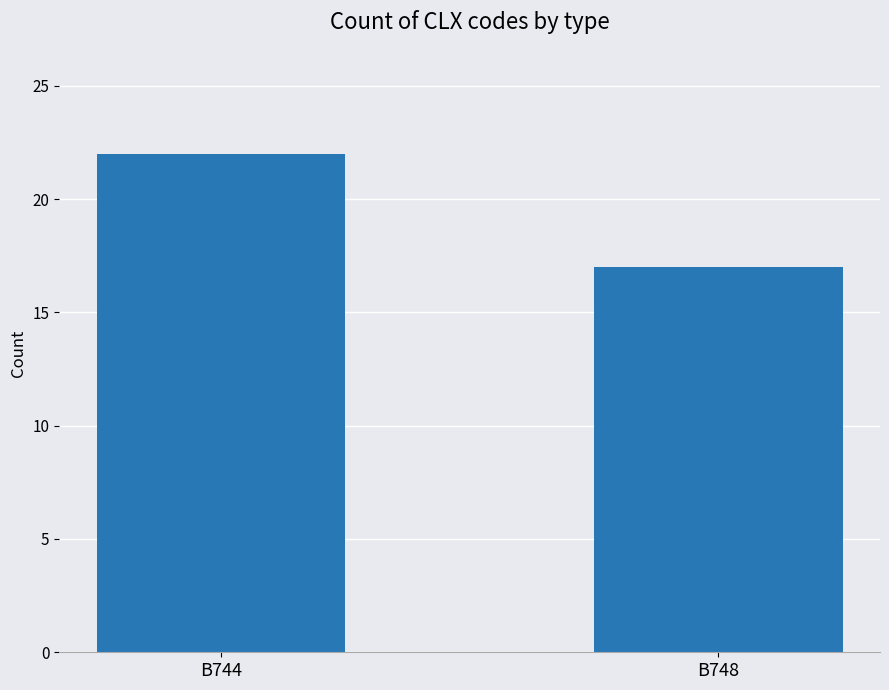

Which label corresponds to the largest value in the chart?

B744